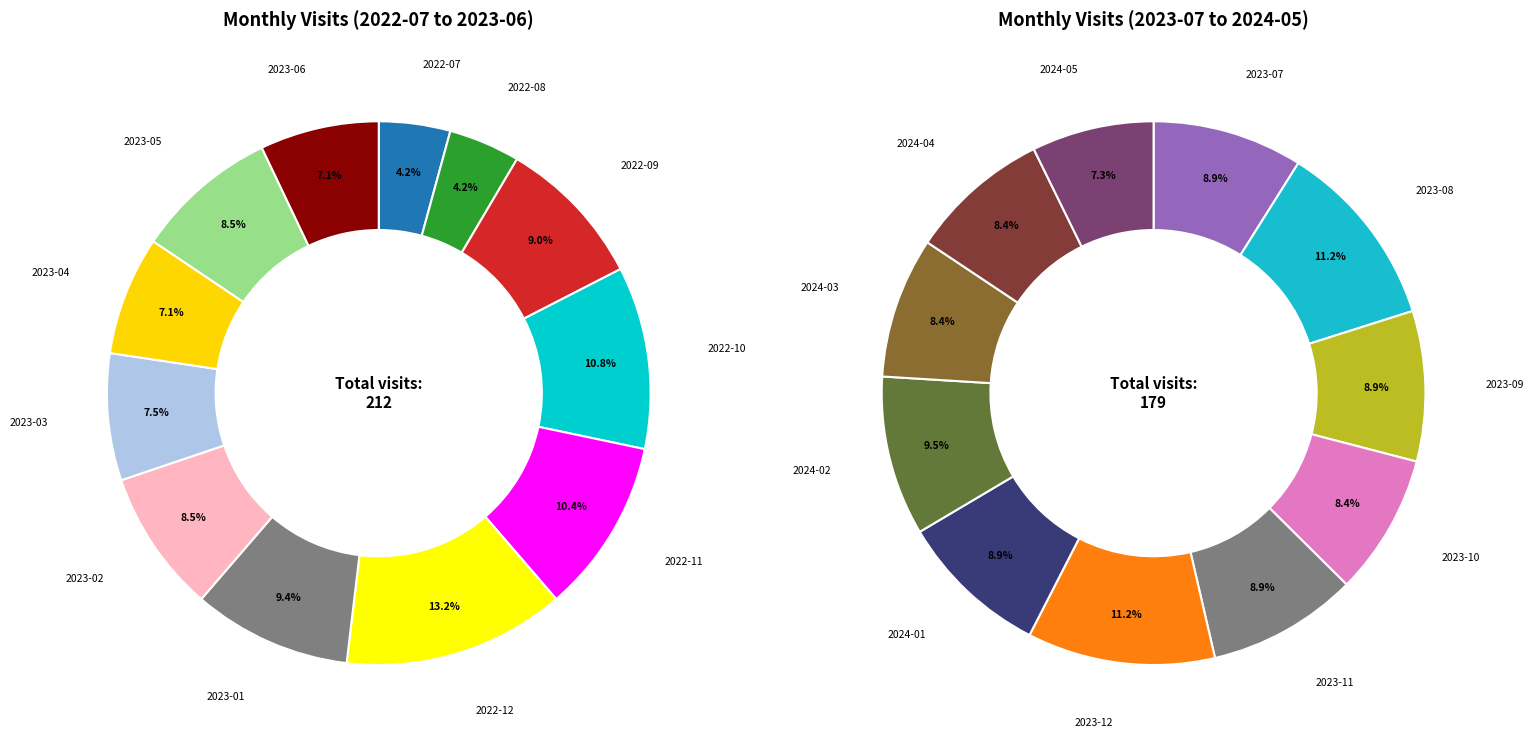

What percentage do 2024-02 and 2023-02 together represent?

9.0%